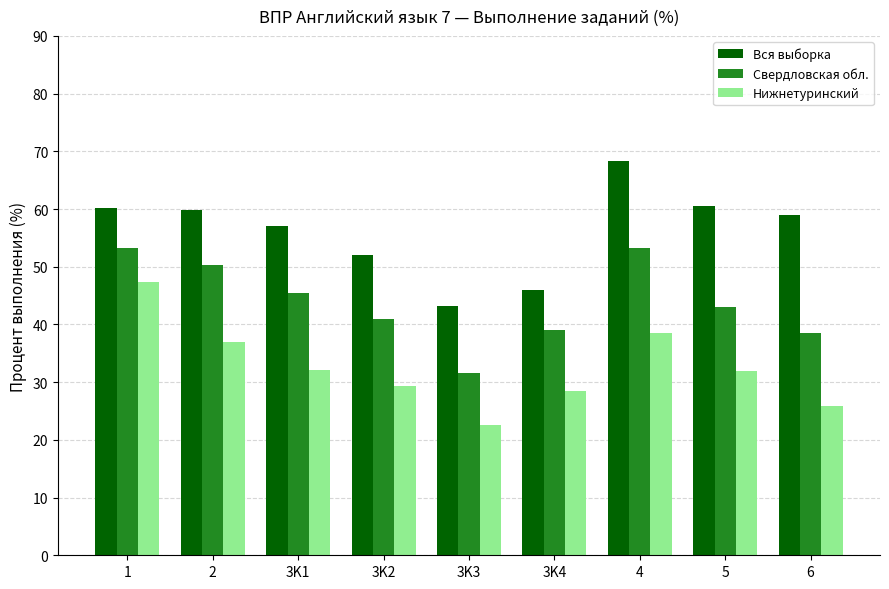

What is the sum of the Свердловская обл. values at 3K4 and 3K3?

70.6